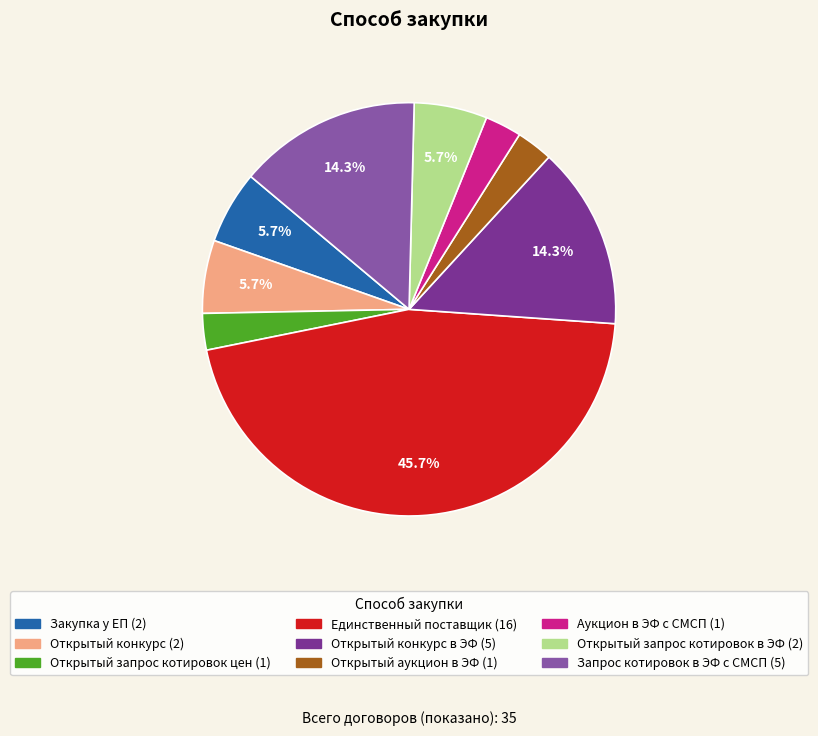

Does any single category account for the majority?

No